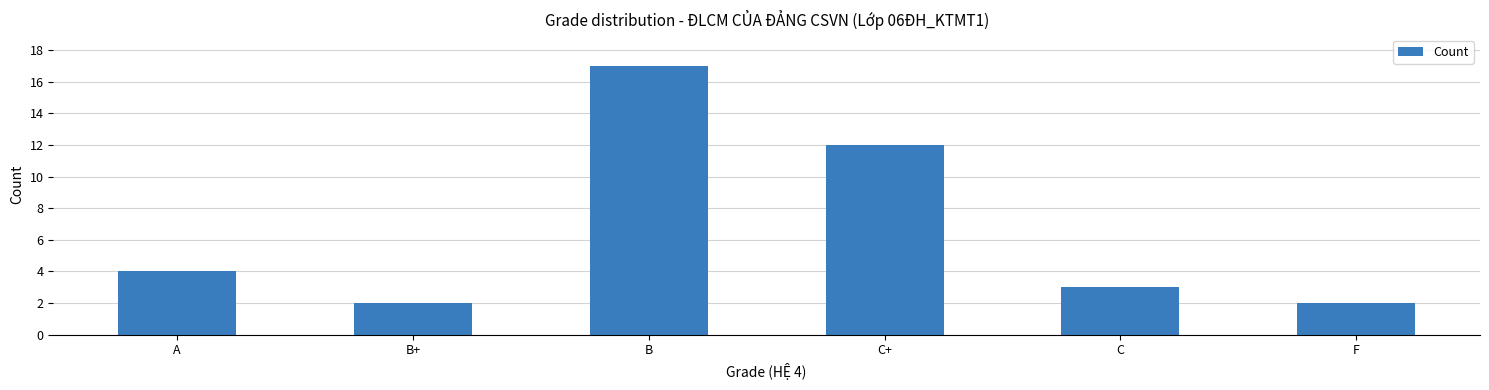

What is the approximate value at F?

2